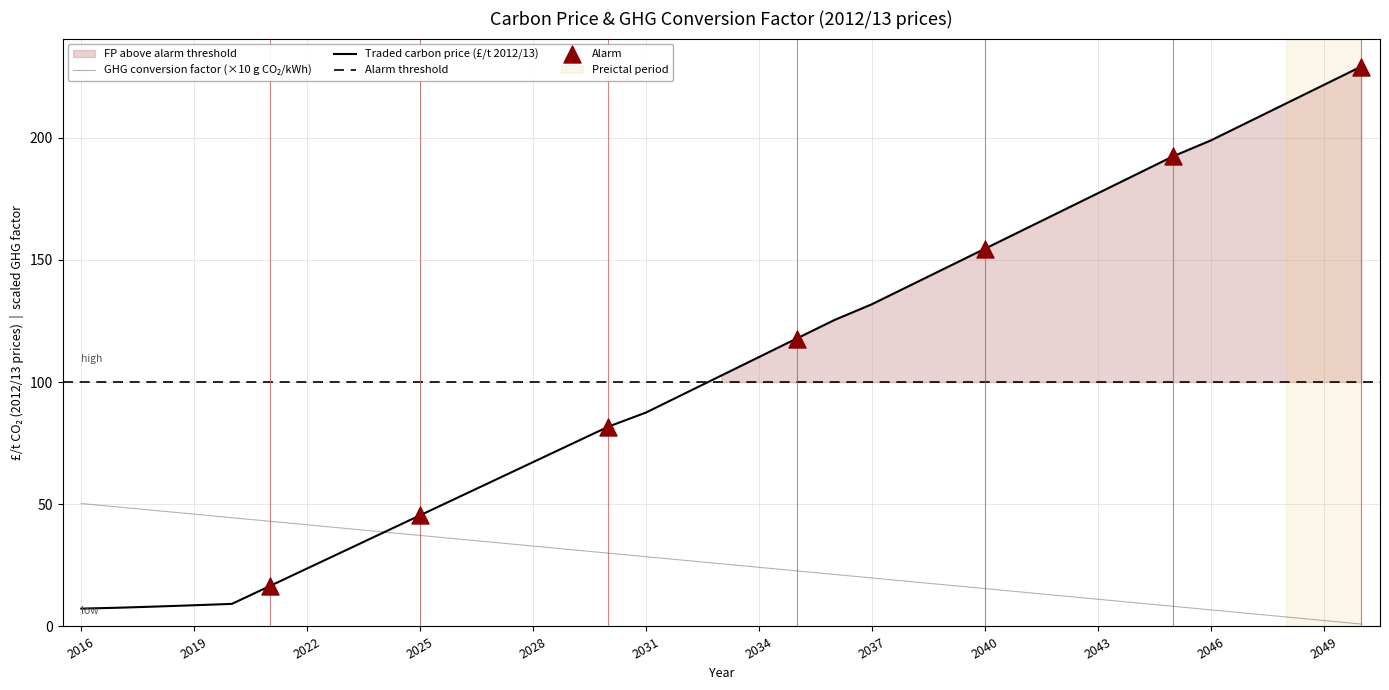

Which series contains the lowest Y value?

Electricity GHG conversion factor